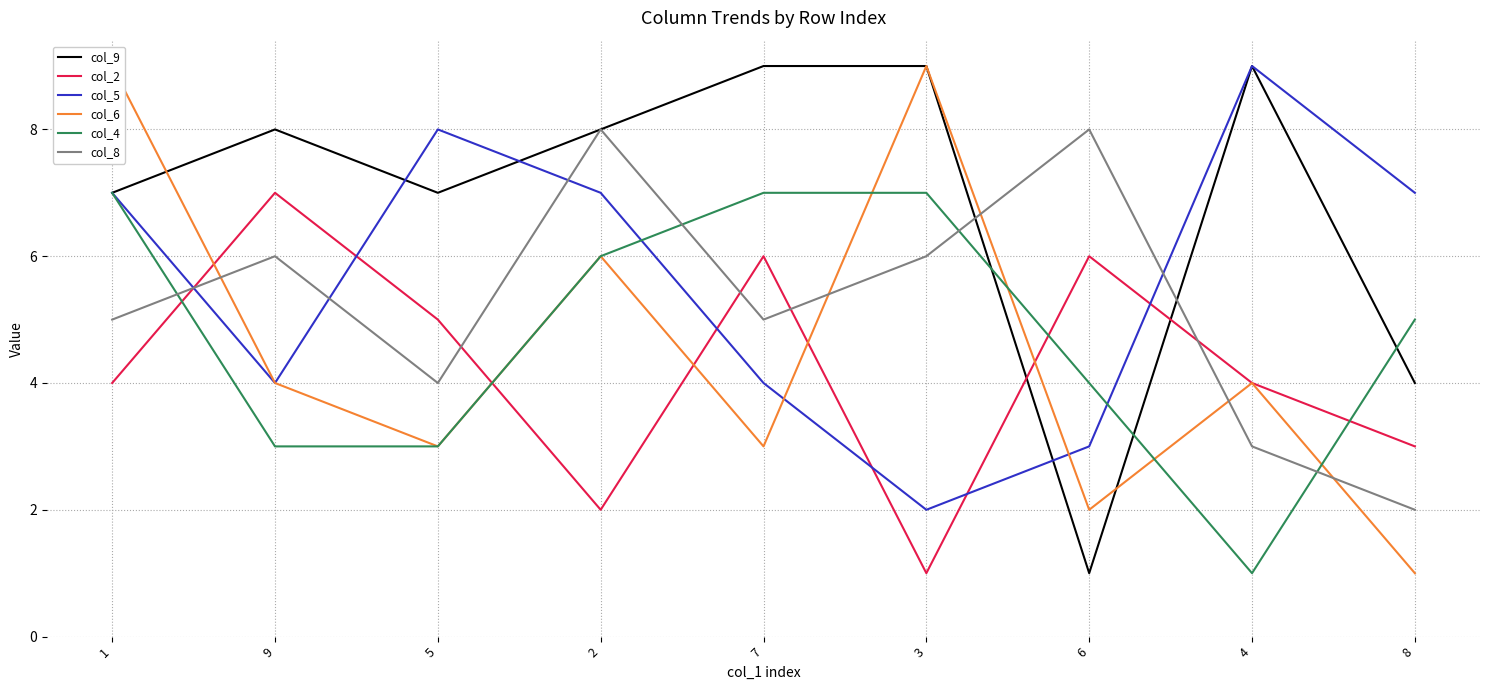

After their last crossing, which series has the higher values: col_6 or col_2?

col_2